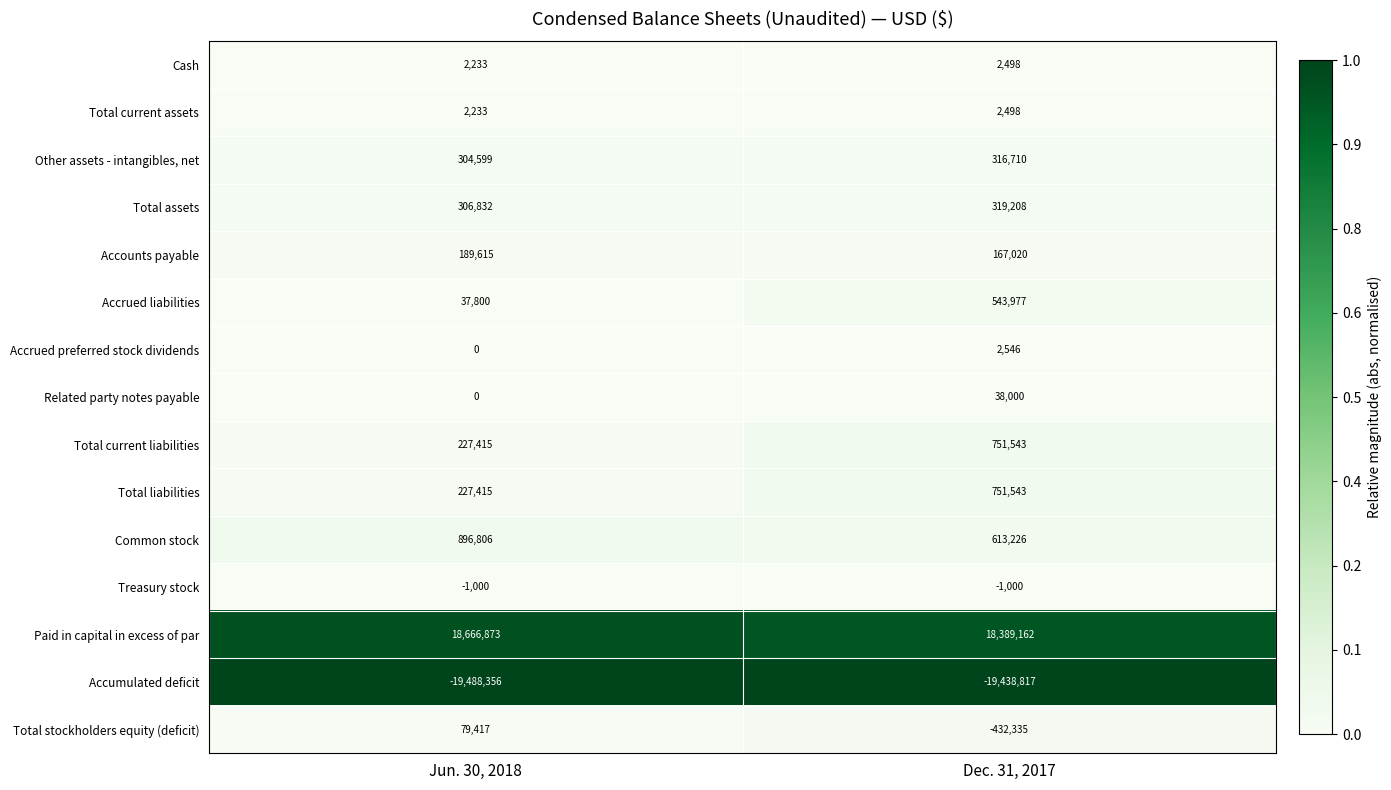

What value does the Total liabilities series have at Jun. 30, 2018, to the nearest 100?

227400